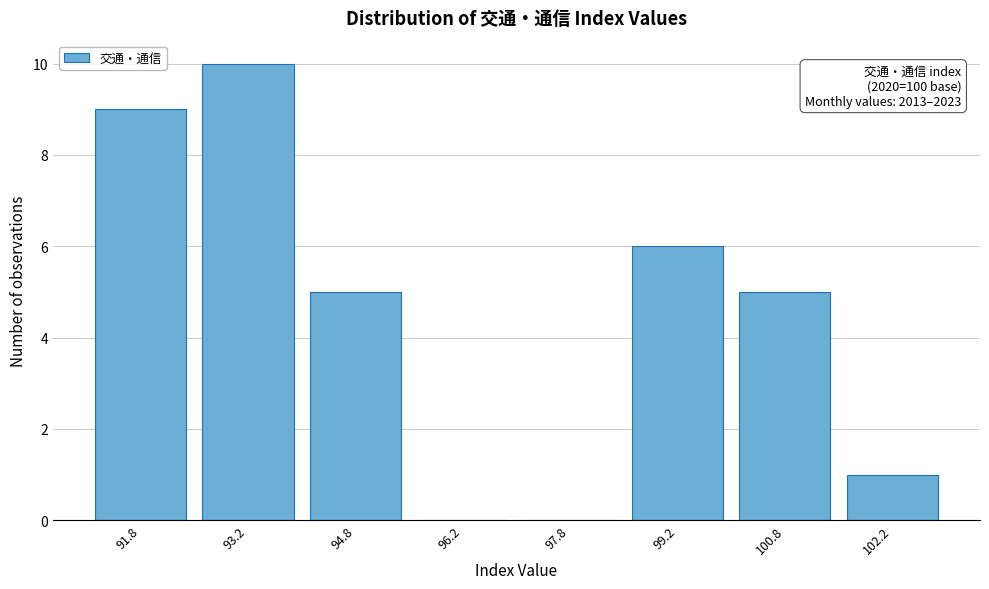

Which range on the x-axis has the tallest bar?

92.5 to 94.0